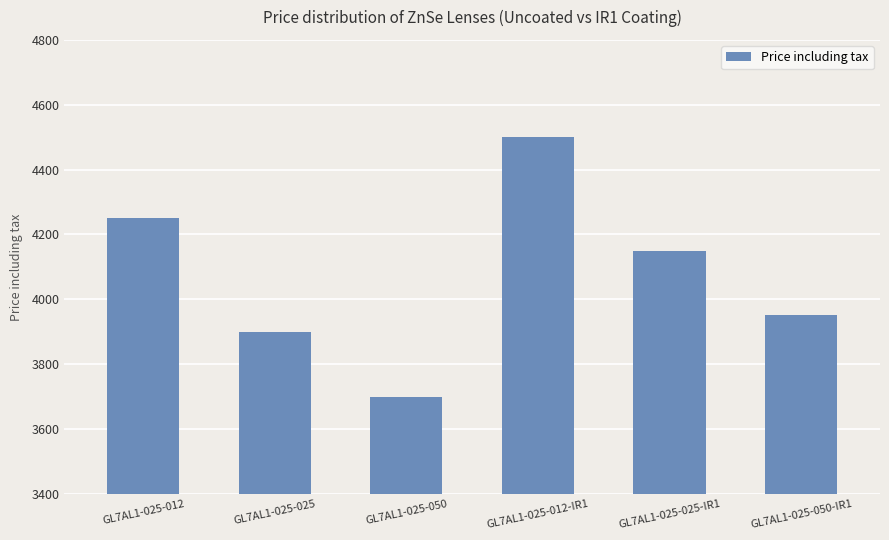

Count the number of categories in the chart.

6